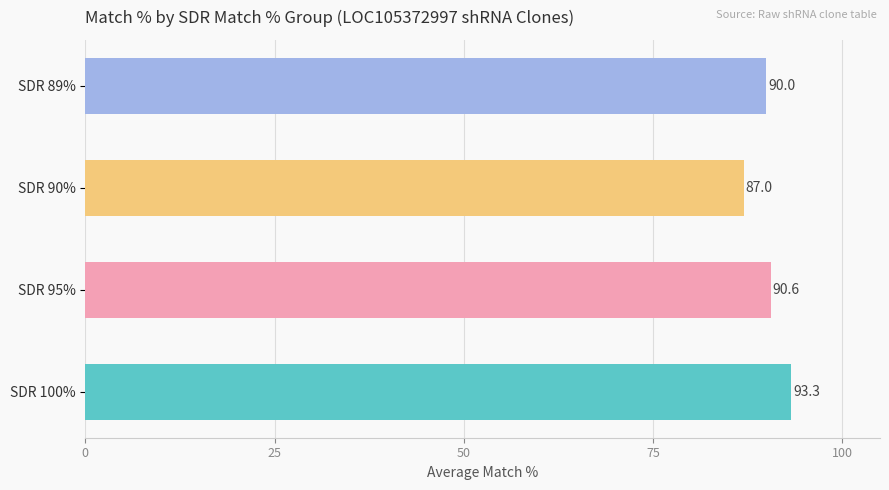

Where is the data nearest to the value 90?

SDR 89%